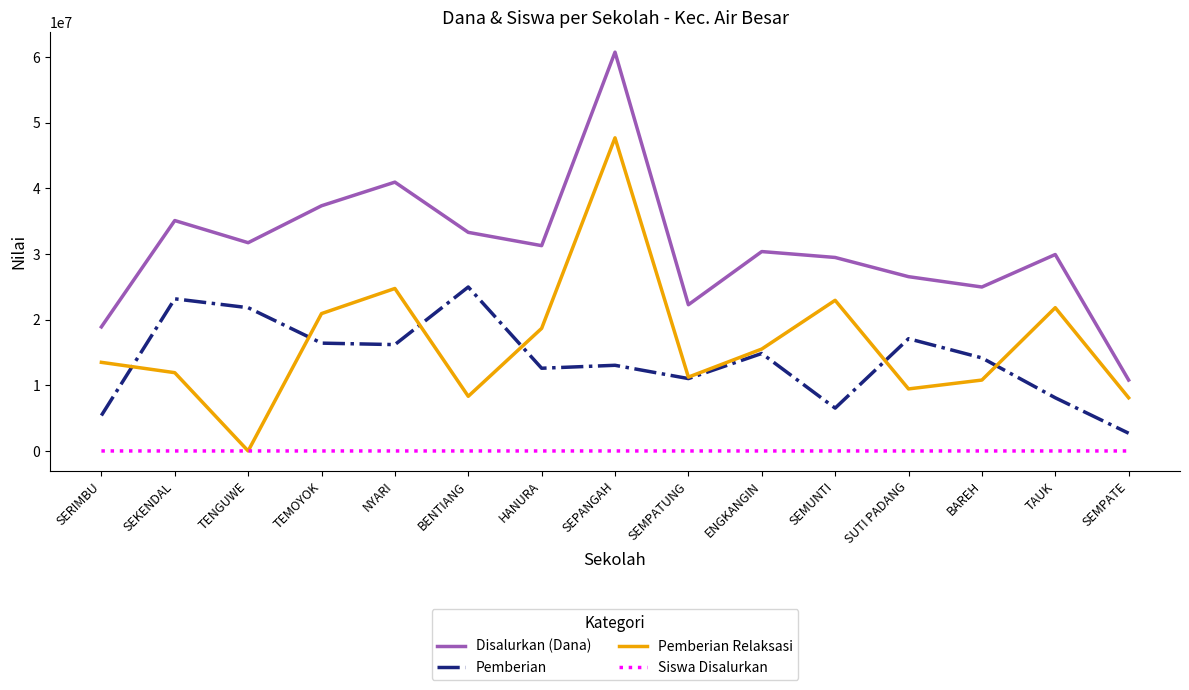

At which category is the sum across all series the highest?

SEPANGAH